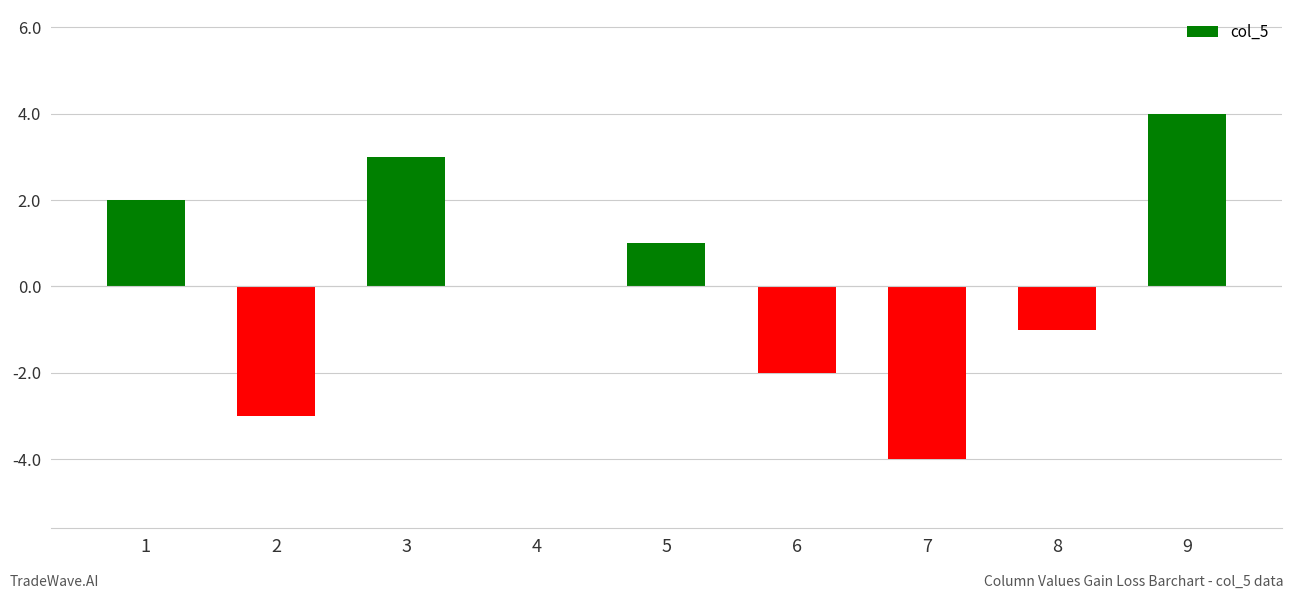

Reading right to left, what are all the values shown in this chart?

4	-1	-4	-2	1	0	3	-3	2